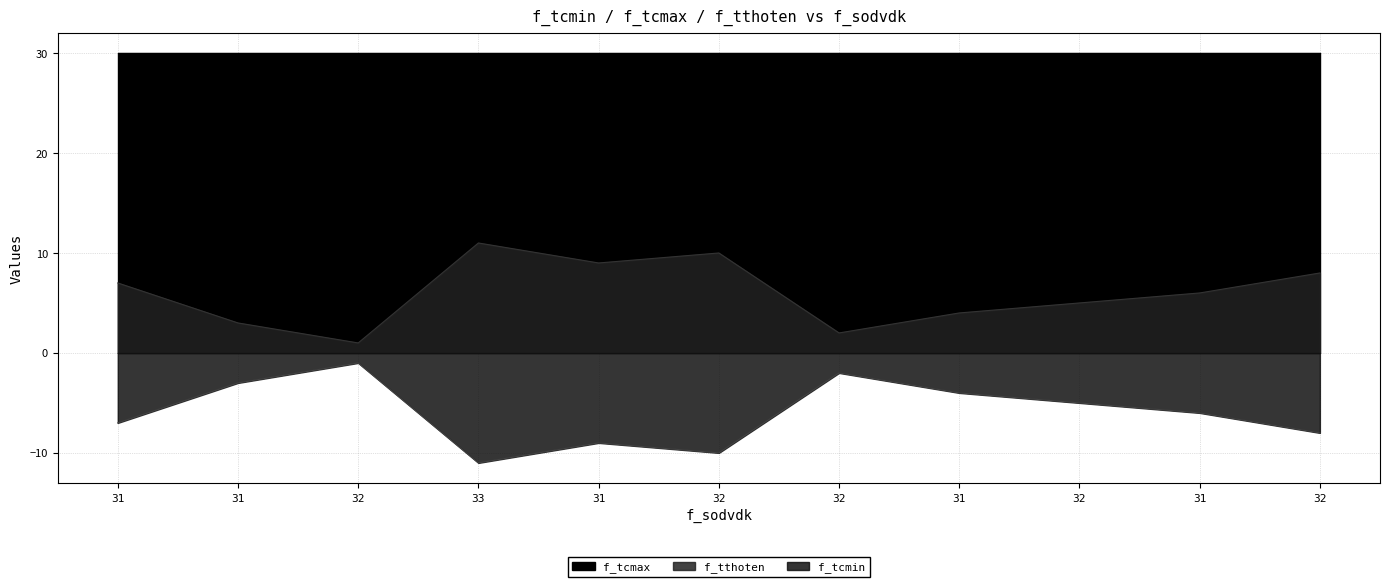

At how many categories does at least one series exceed 22?

11